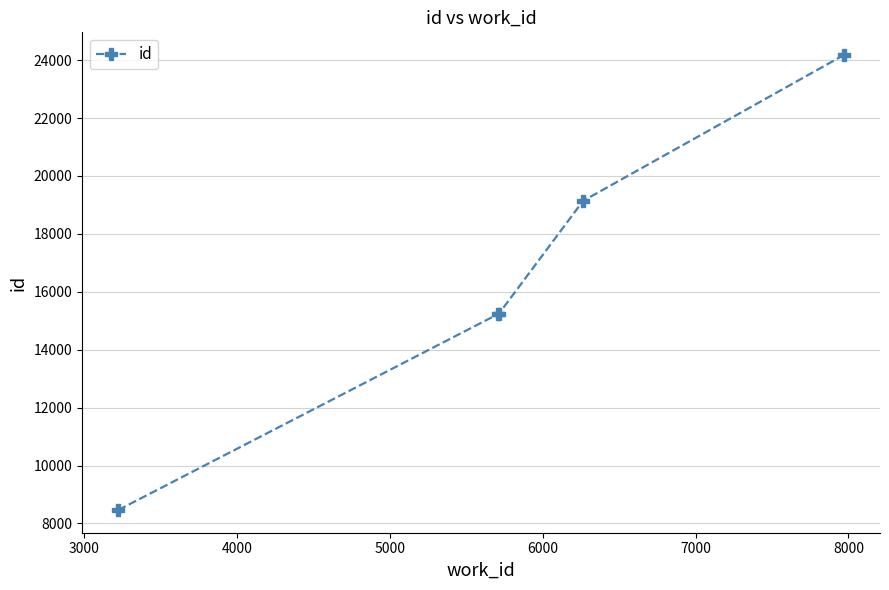

What is the maximum value shown in the chart?

24176